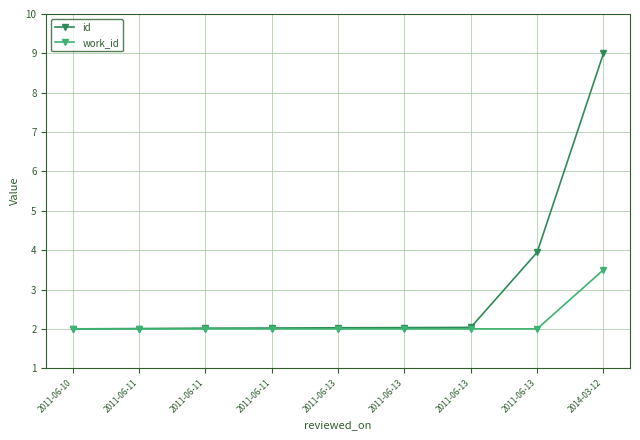

What is the minimum value shown in the chart?

2.0